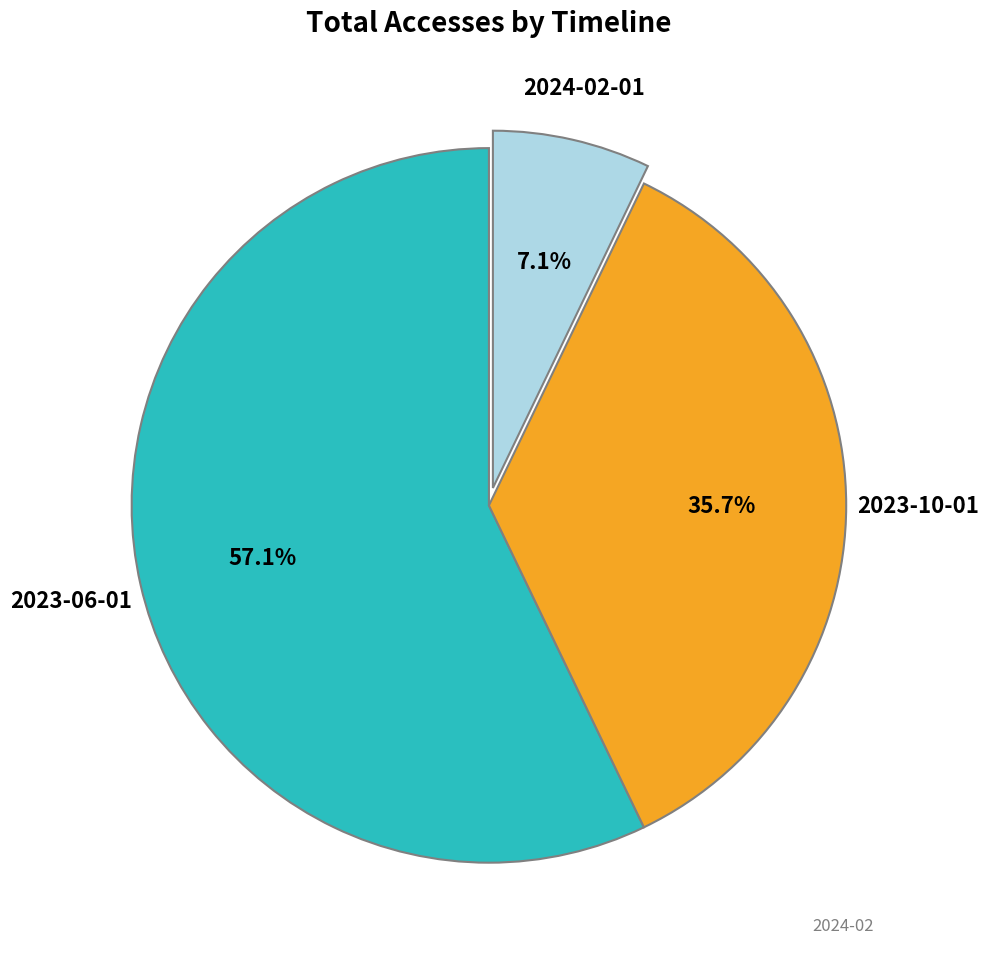

Is there any slice that represents more than half of the pie?

Yes